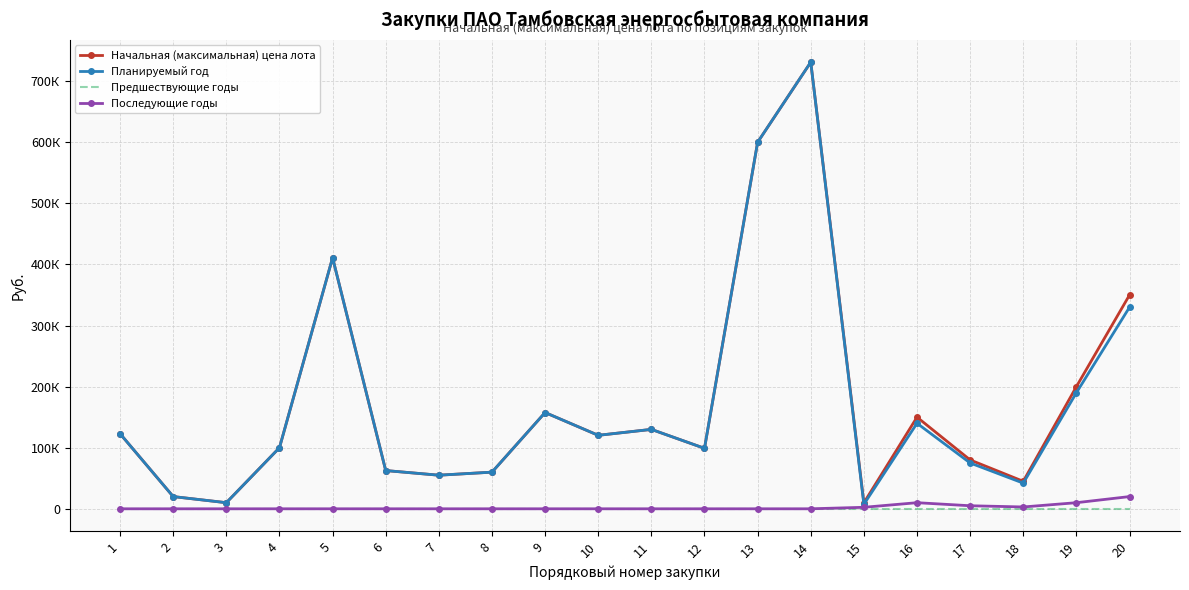

Which series changed the most between 14 and 15?

Планируемый год